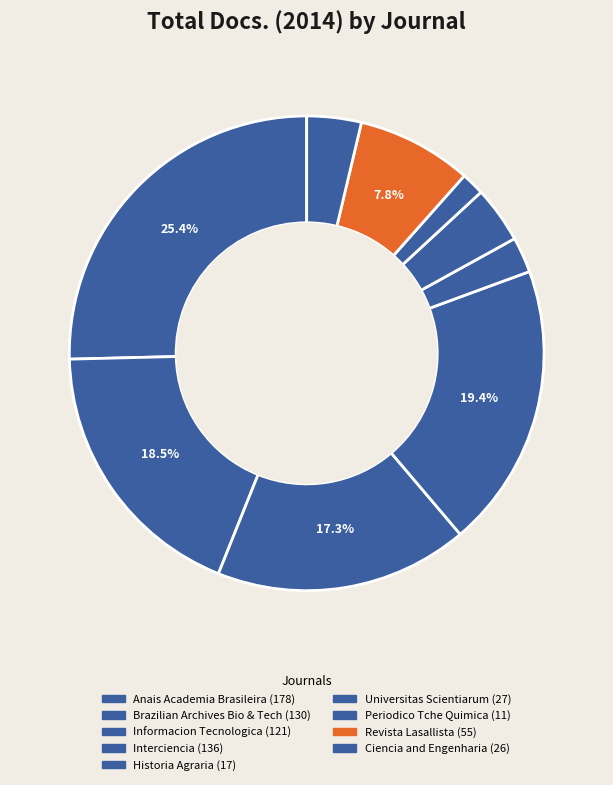

How many segments does this pie chart have?

9